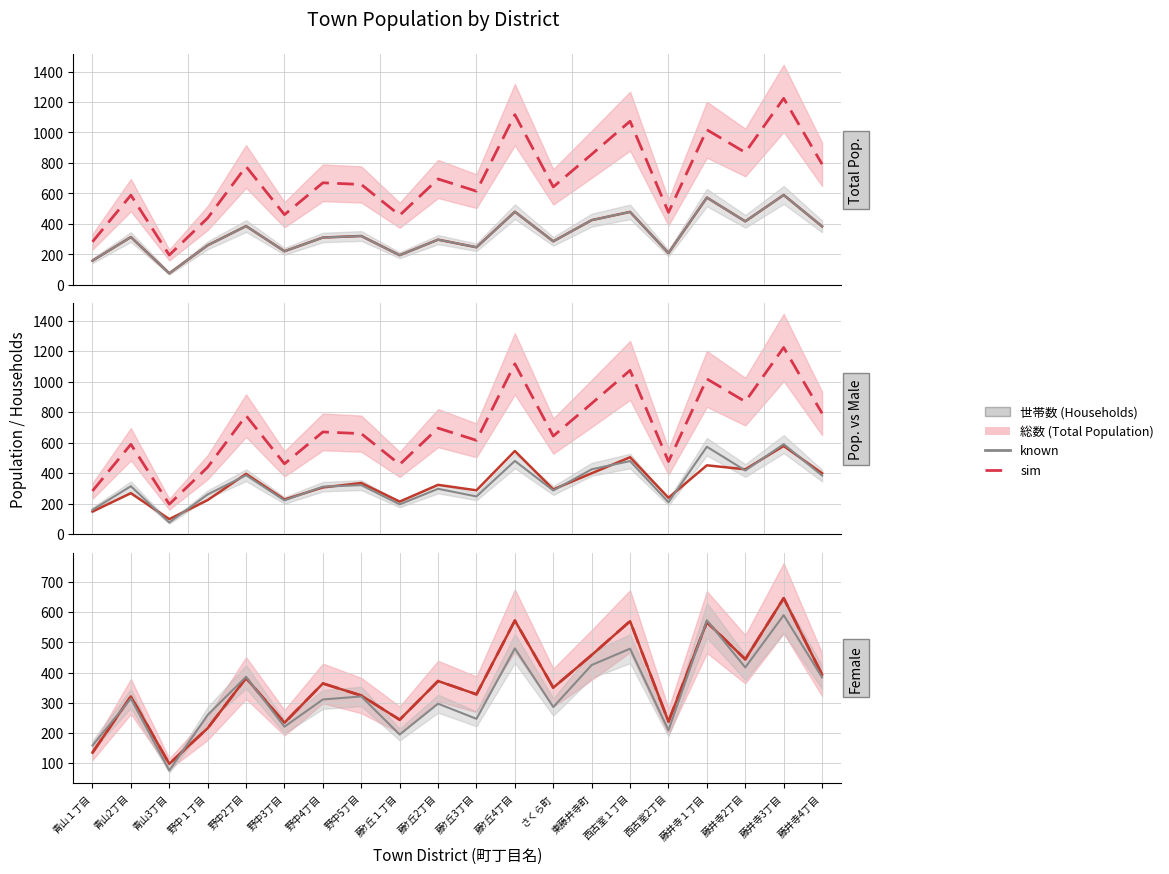

What is the approximate value of 世帯数 (Households) at 藤ｹ丘4丁目?

480